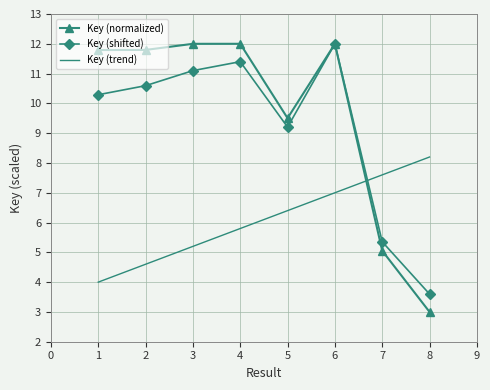

Reading left to right, extract all data points from this chart.

Key (normalized): 11.8	11.8	12.0	12.0	9.5	12.0	5.1	3.0
Key (shifted): 10.3	10.6	11.1	11.4	9.2	12.0	5.4	3.6
Key (trend): 4.0	4.6	5.2	5.8	6.4	7.0	7.6	8.2